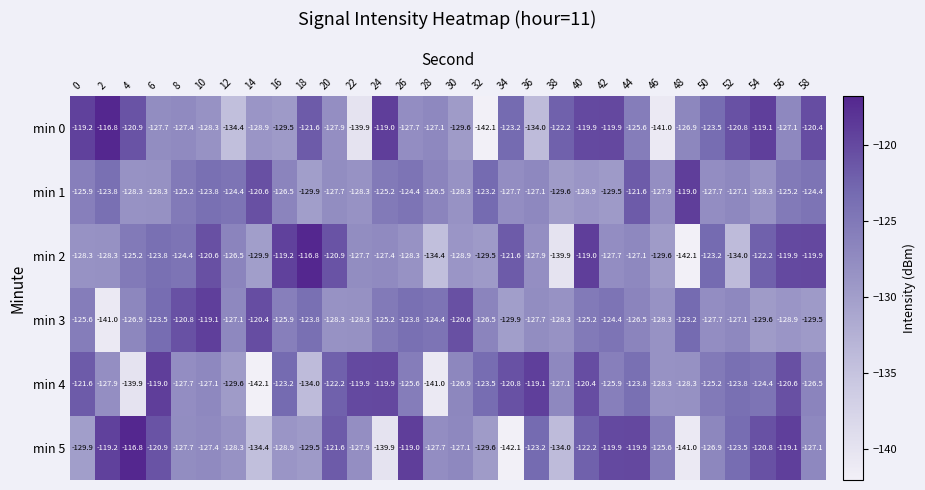

The min 0 series shows -119.9 at 40. True or false?

True